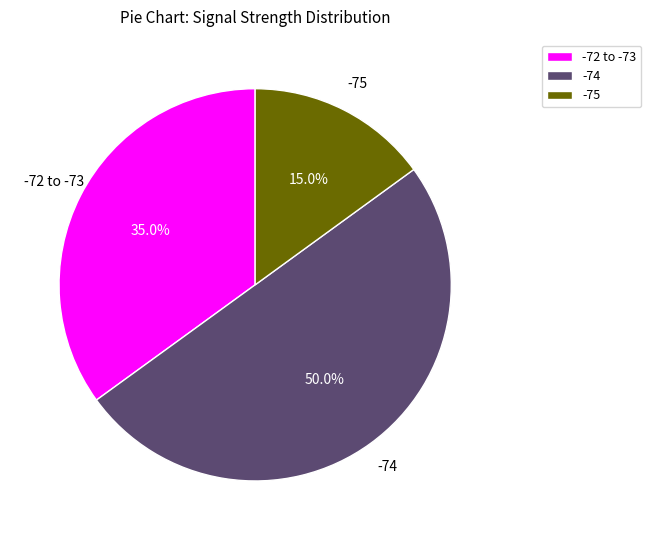

Between -74 and -72 to -73, which is larger?

-74